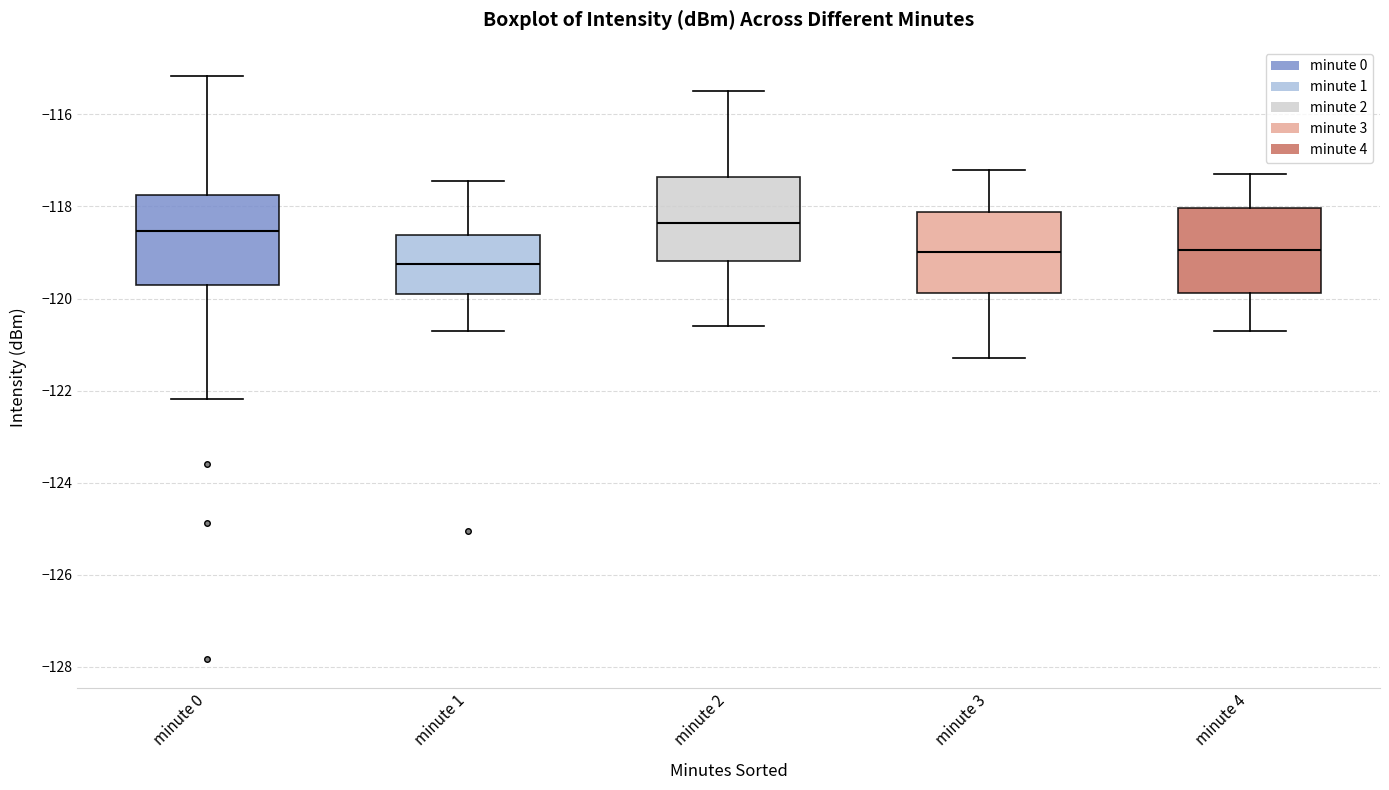

Where does the lower whisker of the box for minute 0 end on the y-axis? The values are not printed on the chart, so give them approximately, as read against the axis.

-122.2